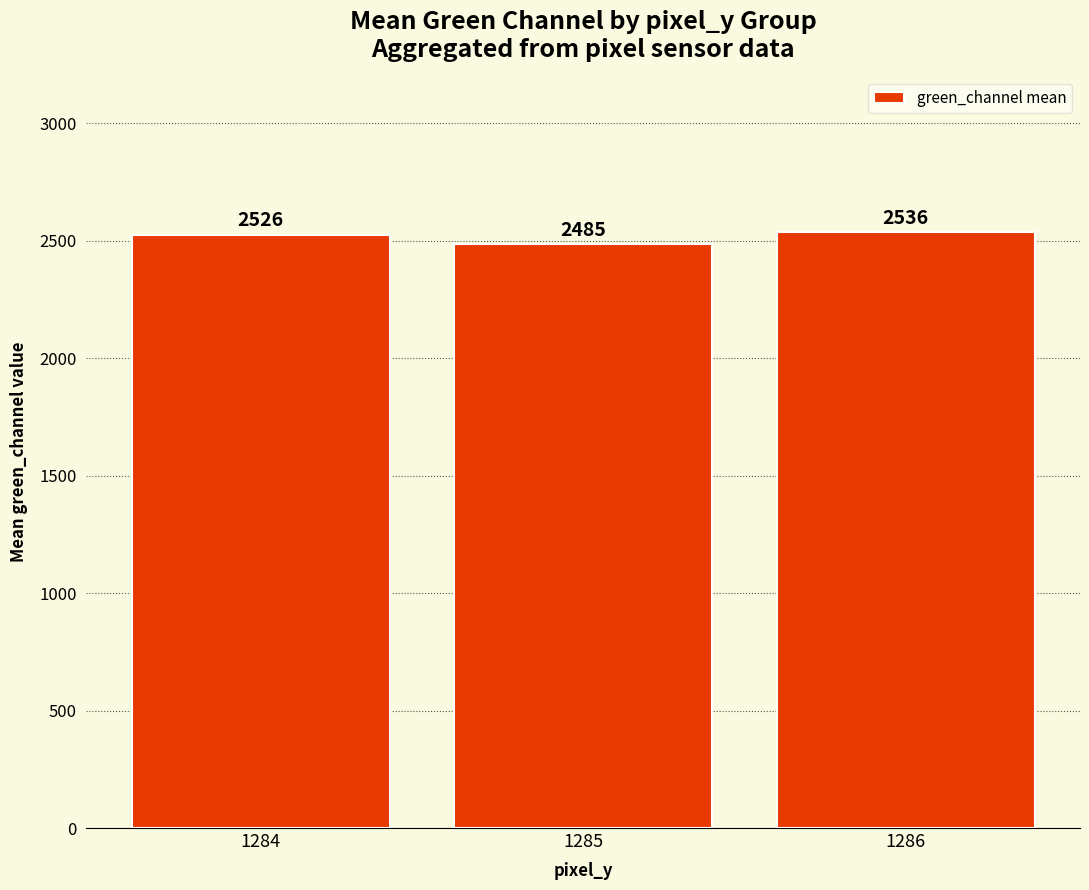

What is the ratio of the value at 1284 to the value at 1285?

1.0